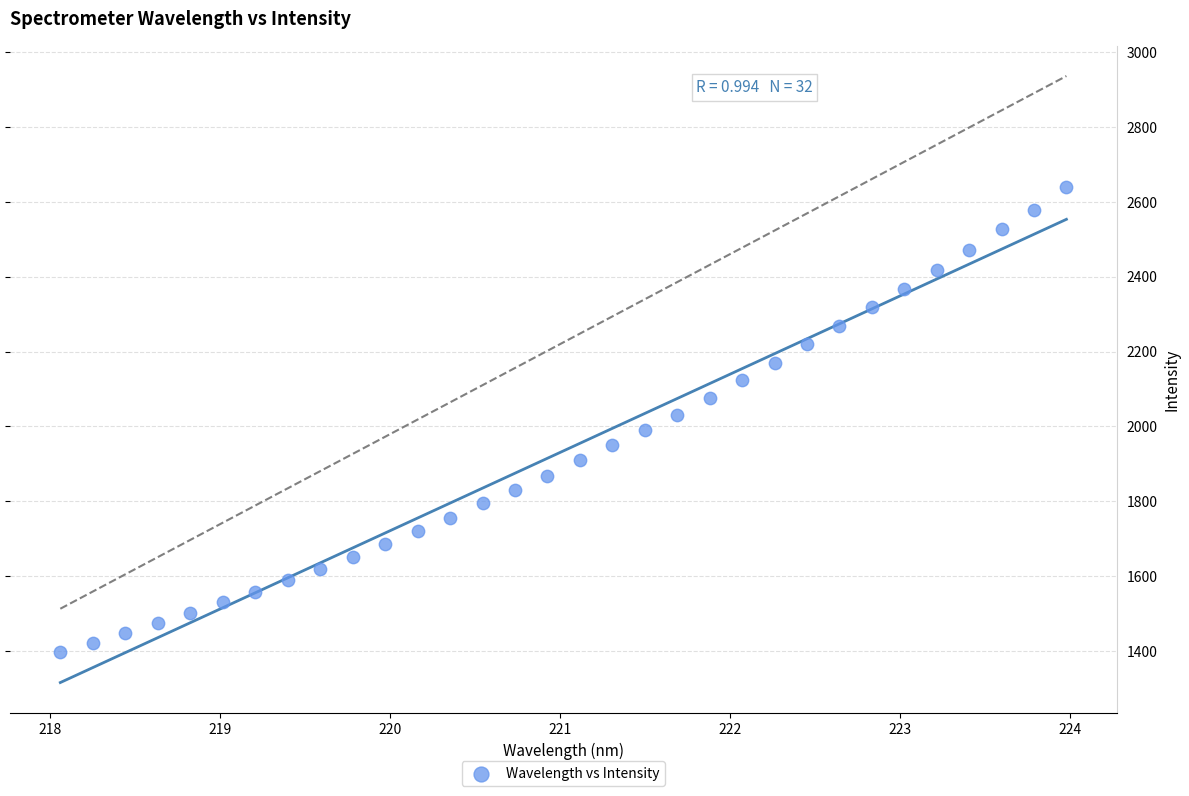

What is the range of X values (max minus min)?

5.9